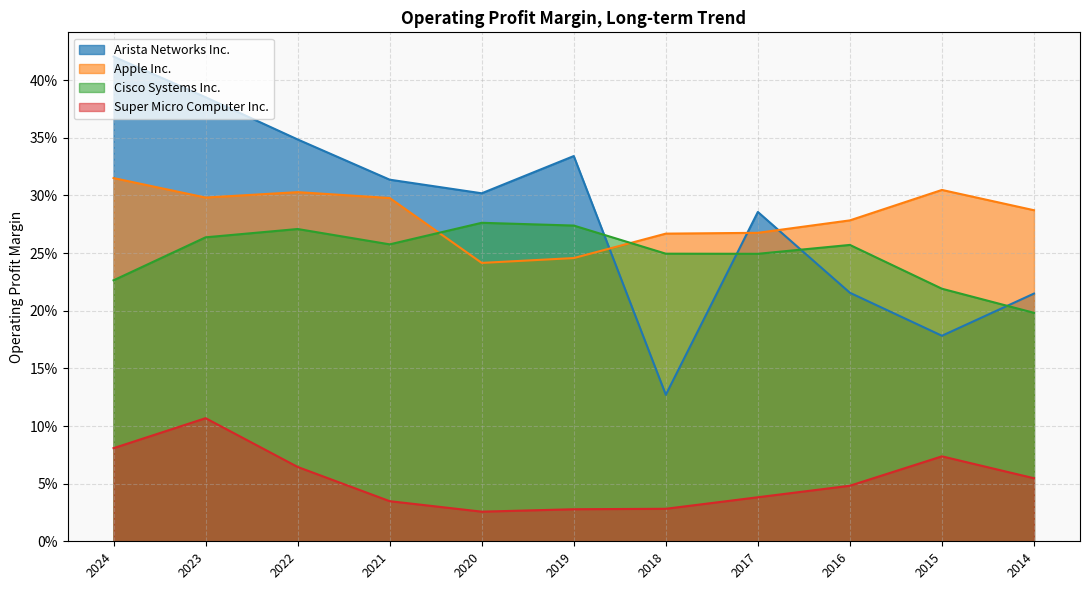

Which has a higher value, 2020 or 2019?

2019